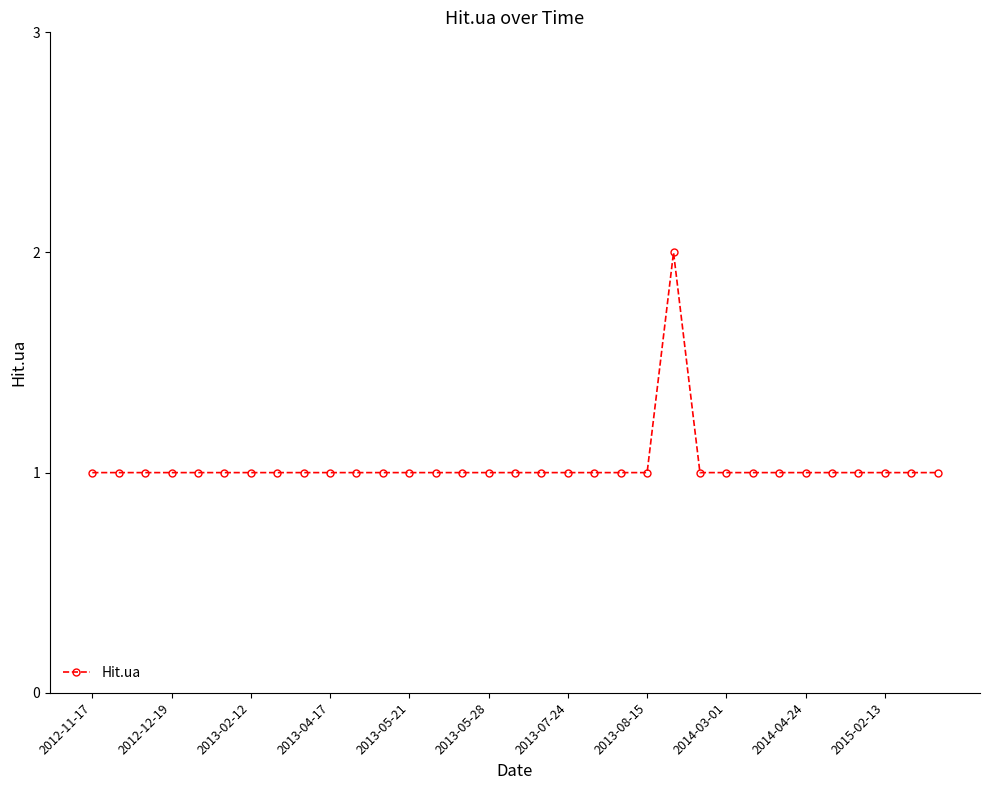

What is the difference between the maximum and minimum values?

1